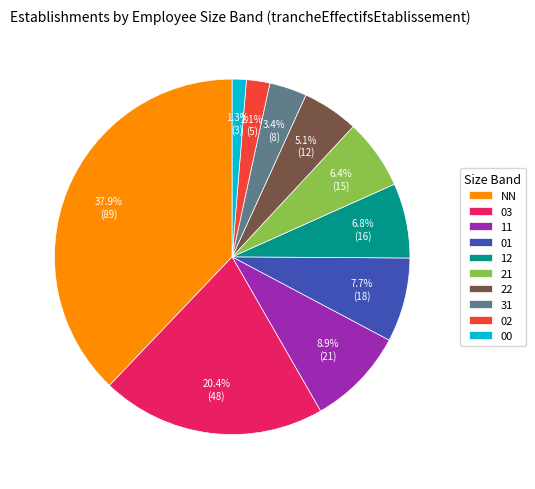

Does 03 account for over 50% of the chart?

No